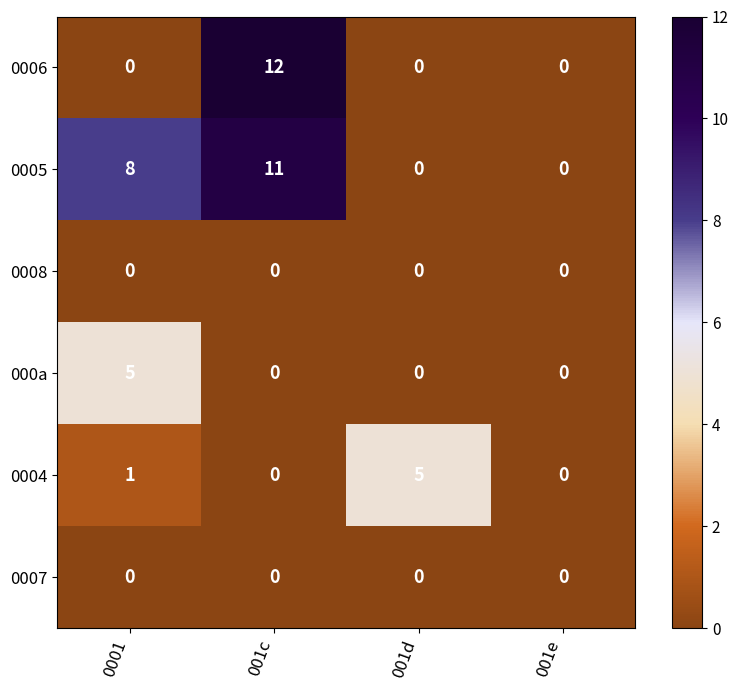

What is the highest value of the 000a series?

5